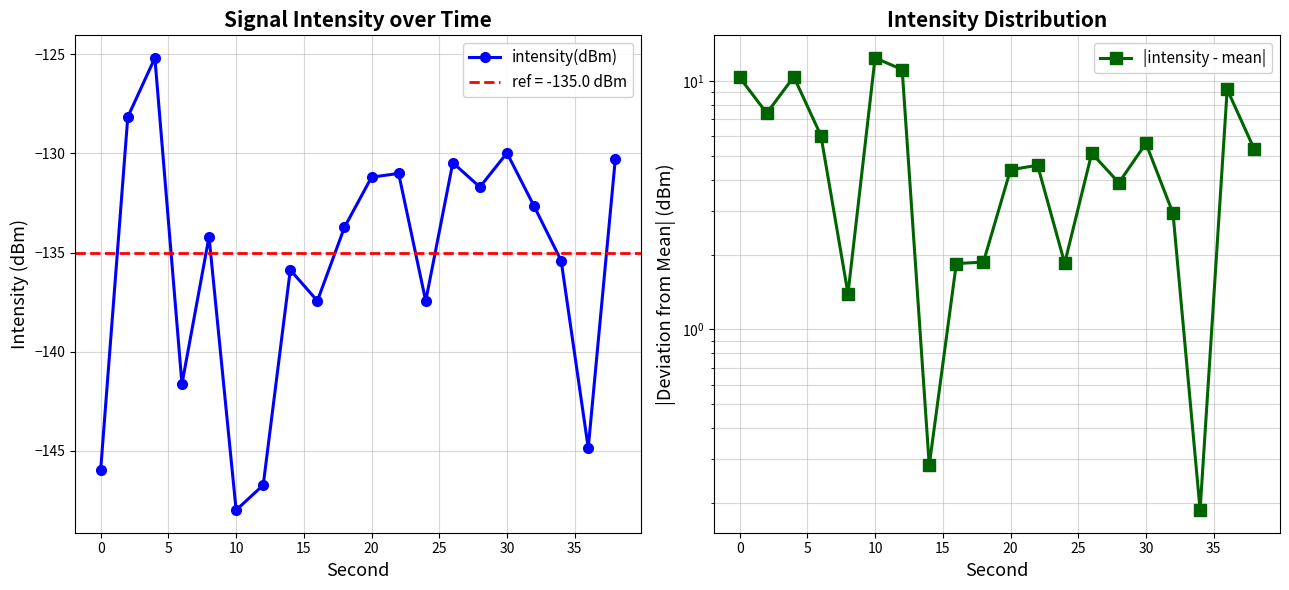

How many data points in |intensity - mean| are less than 5?

10